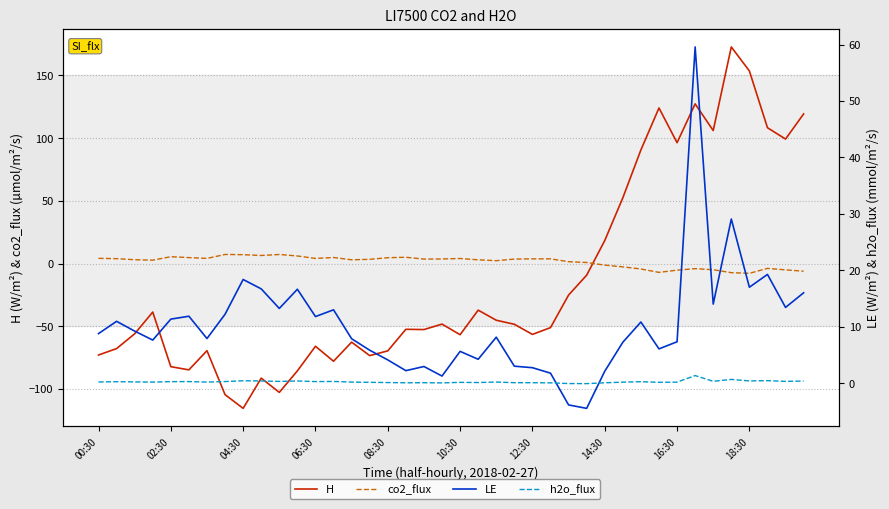

True or false: LE has a value of 4.0 at 02:30.

False